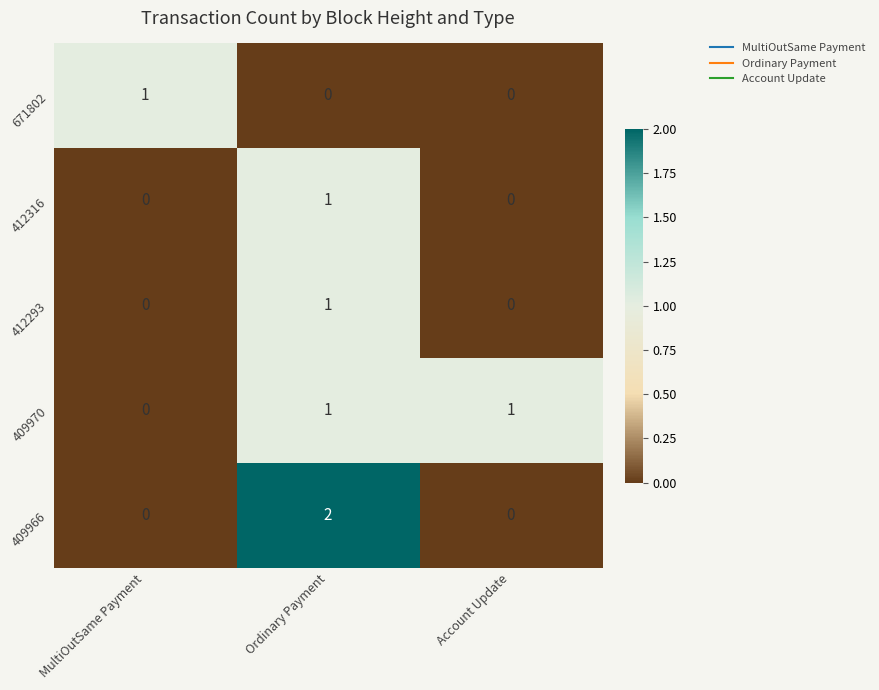

The 412293 series shows 1 at Ordinary Payment. True or false?

True